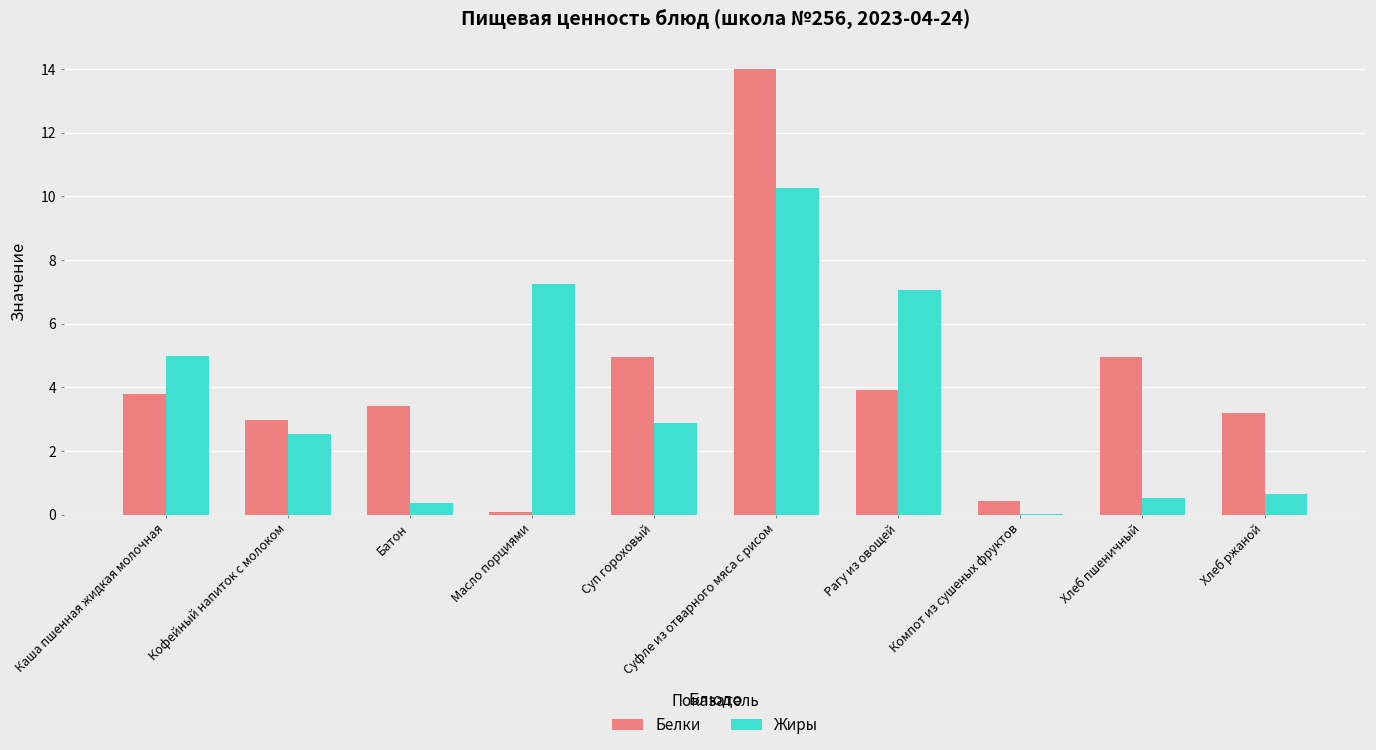

What is the maximum value shown in the chart?

14.0